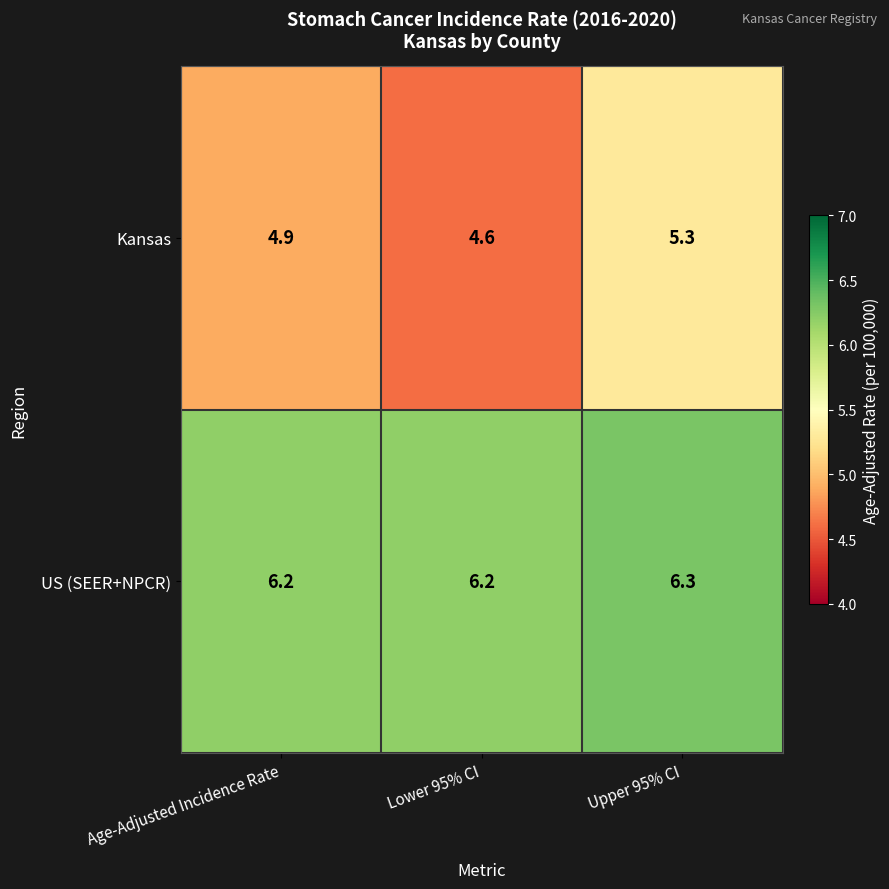

Rank the series by their maximum value, from lowest to highest.

Kansas, US (SEER+NPCR)